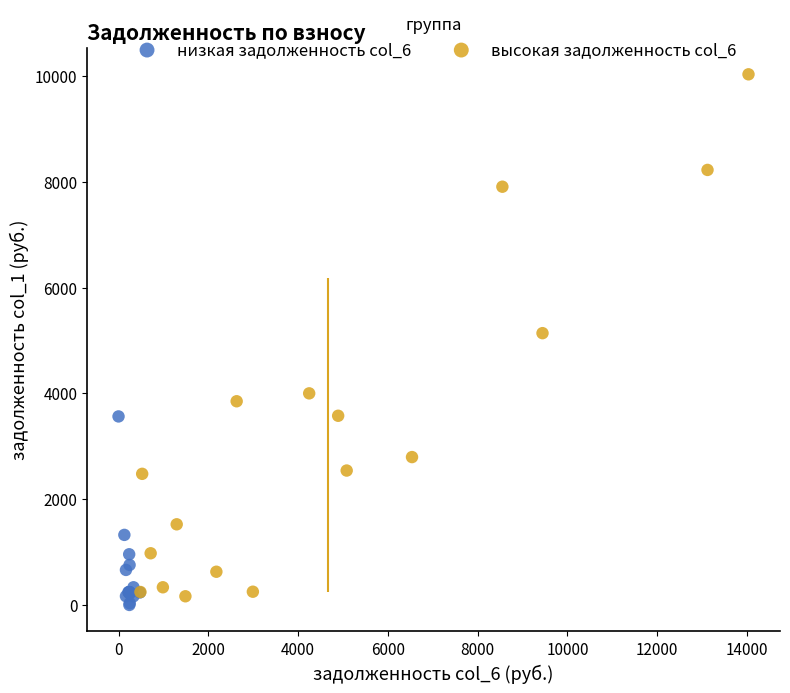

What are all the series names shown in the legend?

низкая задолженность col_6, высокая задолженность col_6